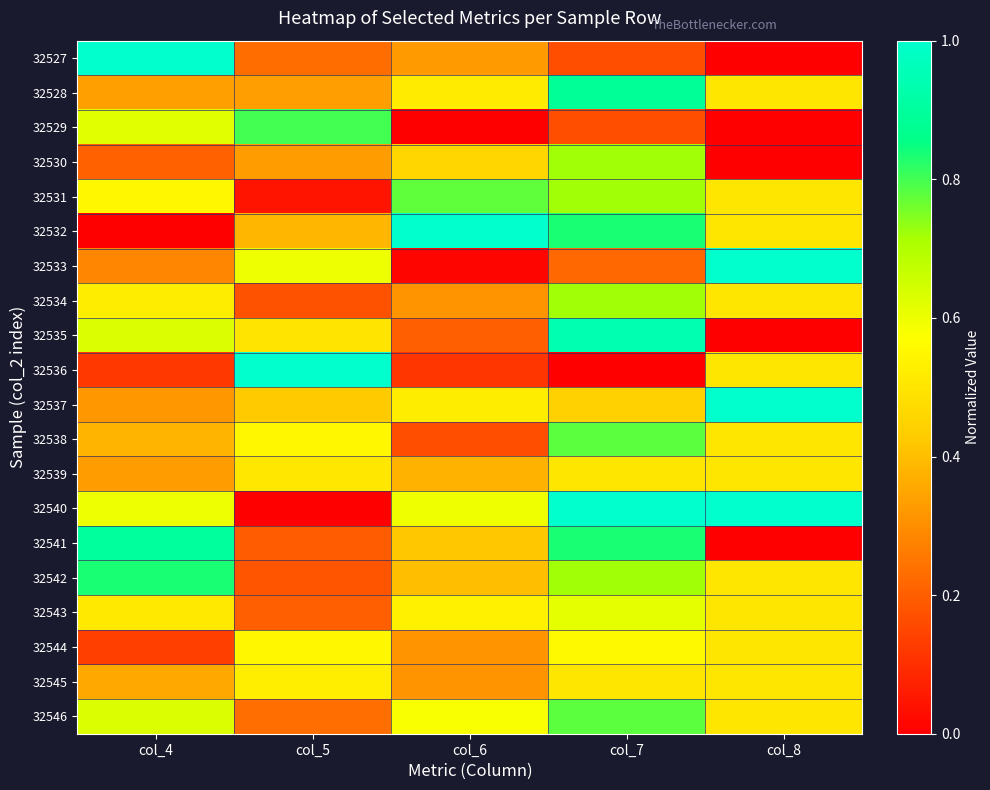

Which series has the widest spread of values?

32527